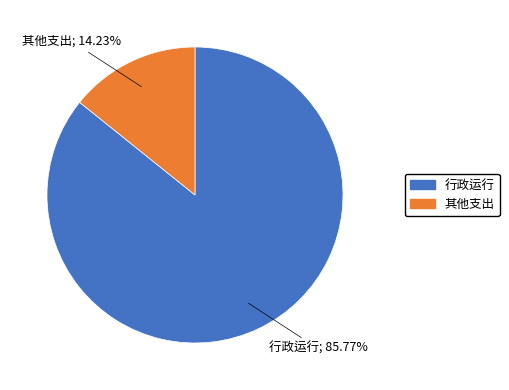

Does any single category account for the majority?

Yes